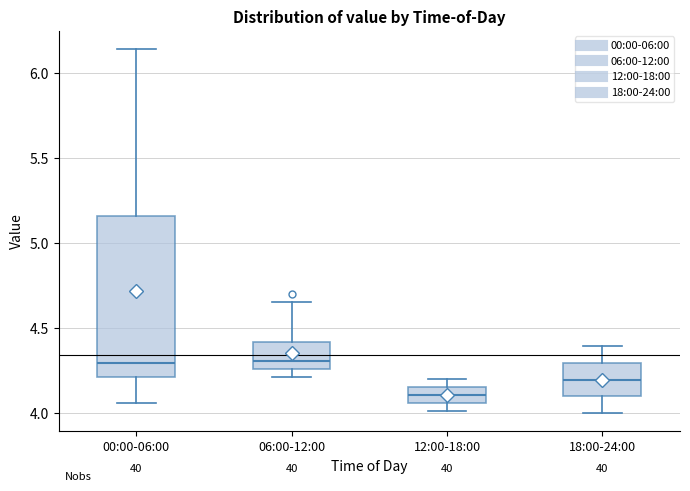

Where is the lower edge of the box for 06:00-12:00 on the y-axis? The values are not printed on the chart, so give them approximately, as read against the axis.

4.25